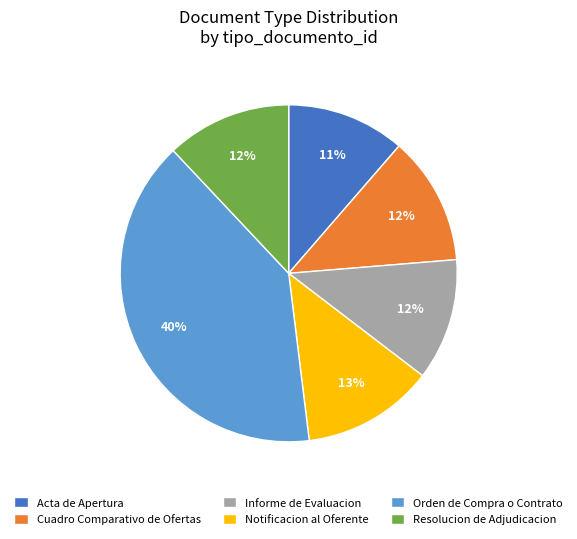

What is the largest slice in the pie chart?

Orden de Compra o Contrato